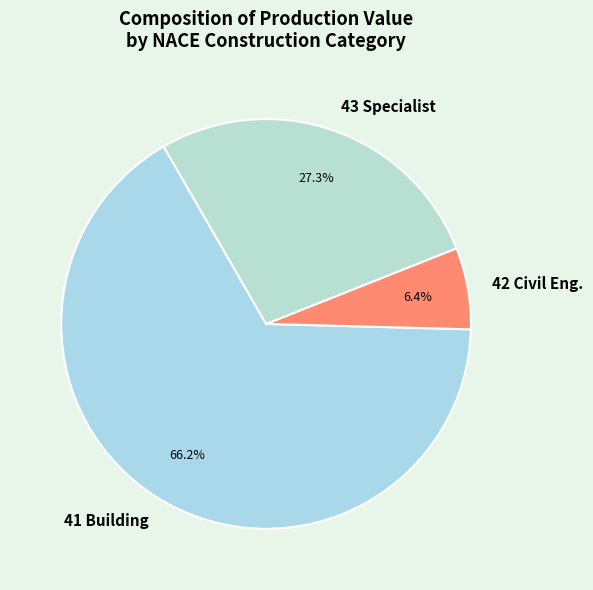

Which category has the biggest portion of the pie?

41 Building